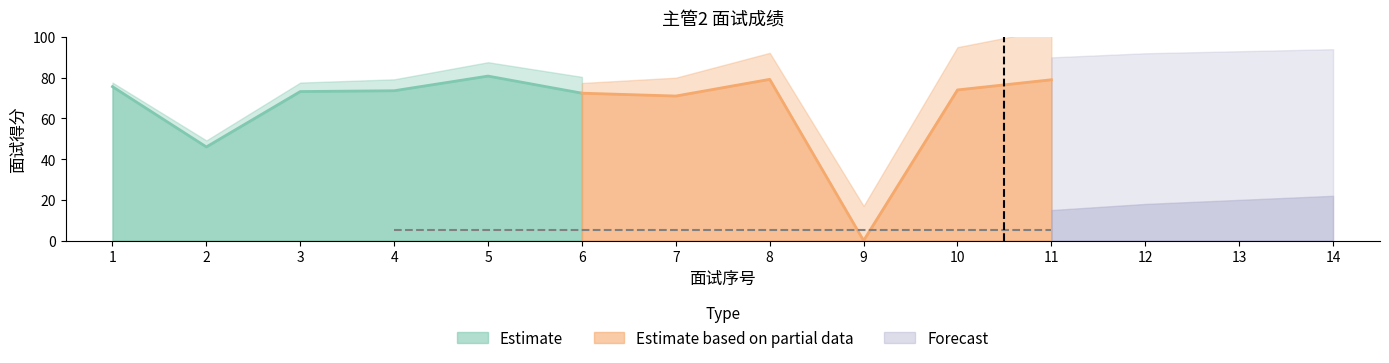

How many values exceed 73?

8